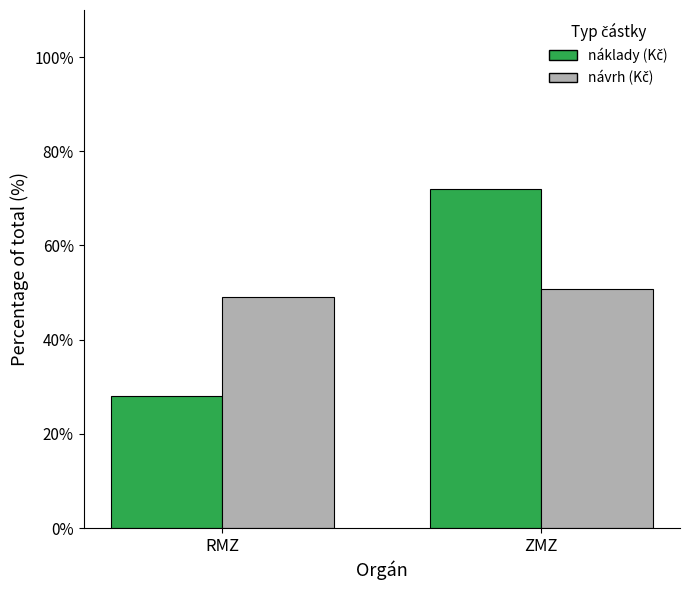

How many bars are there in total?

4